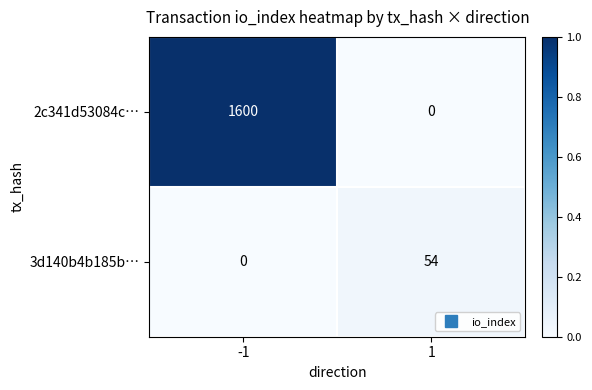

What is the greatest value displayed?

1600